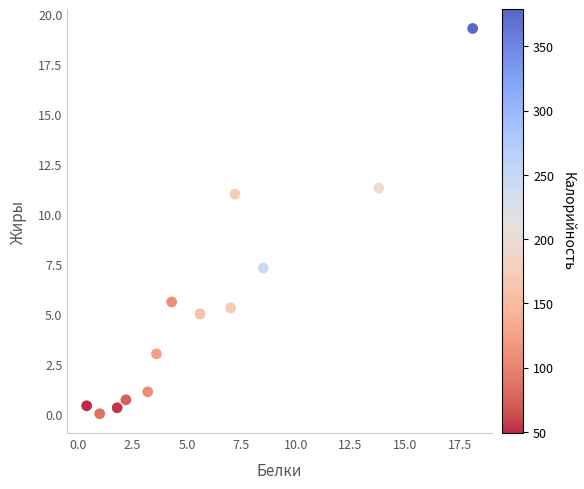

What Y value in the scatter plot is closest to 9?

7.3